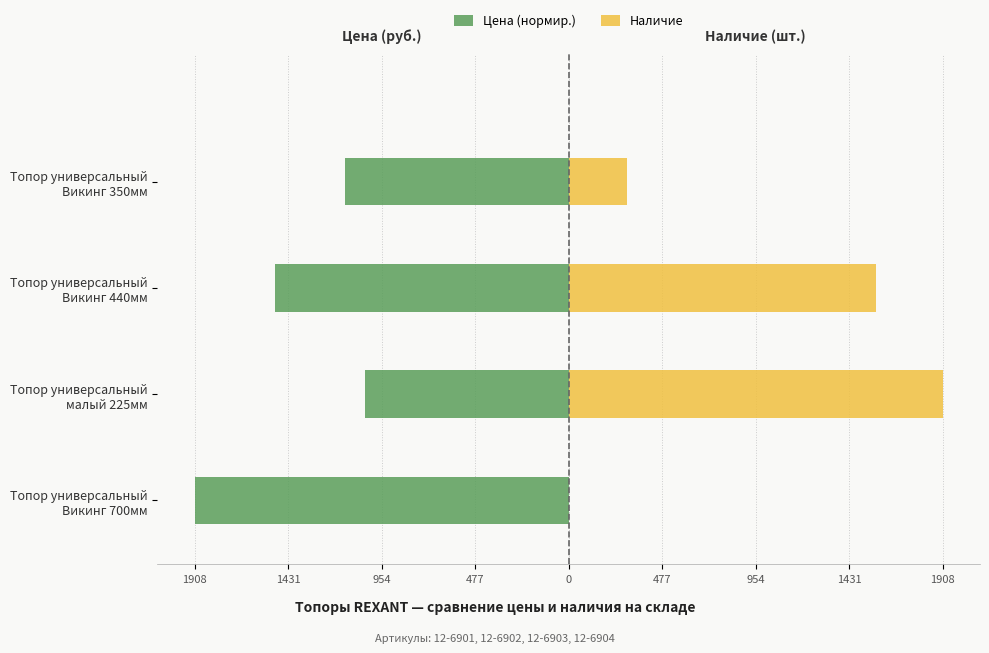

What is the highest value of the Наличие series?

1908.0